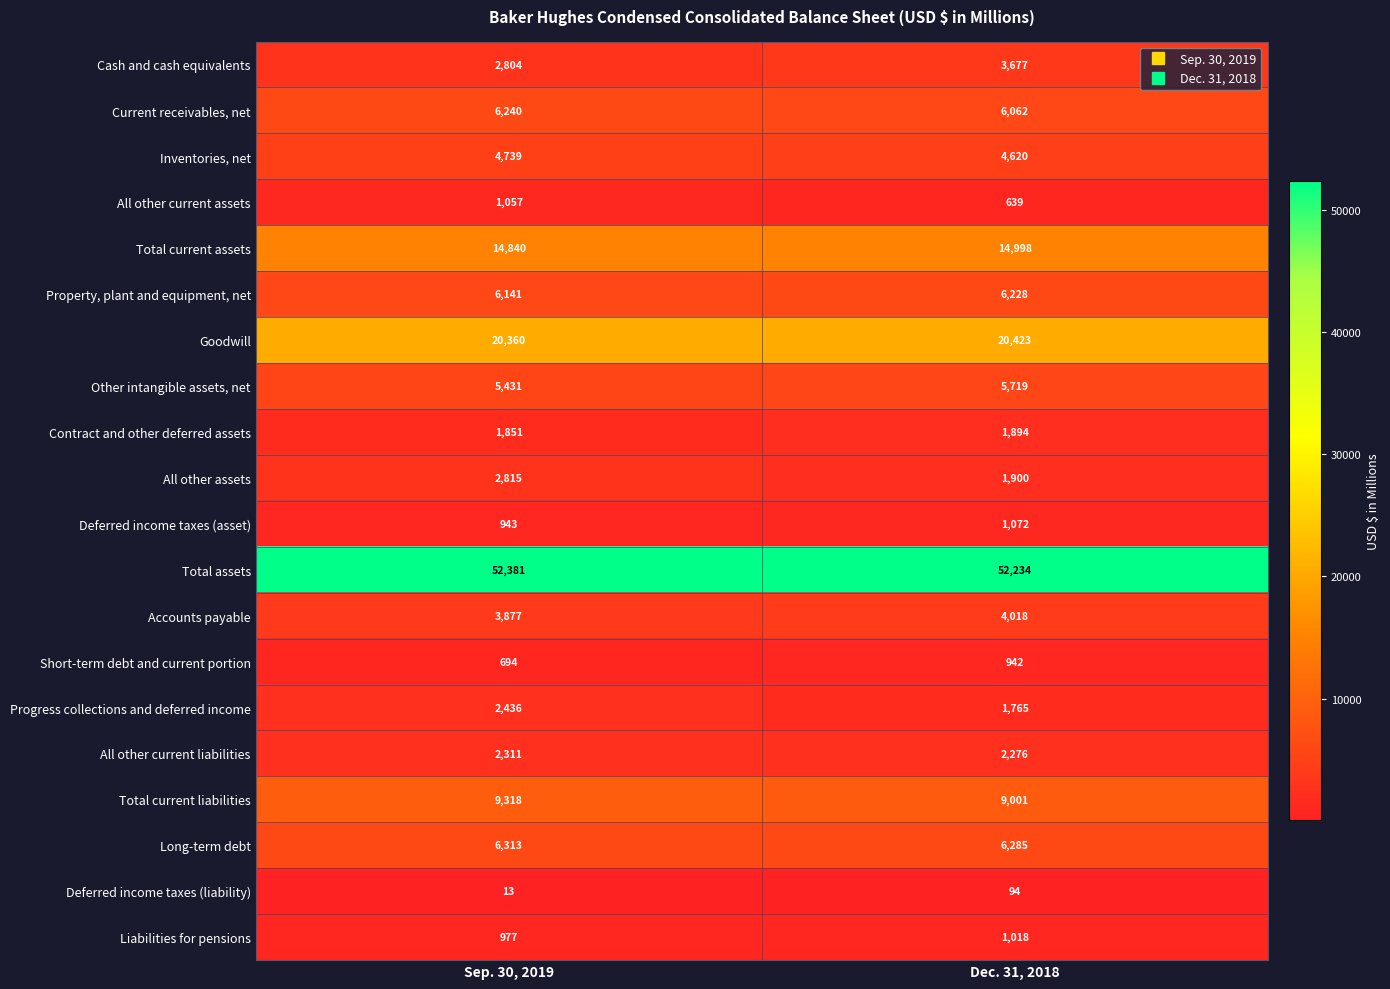

At which label is Total assets closest to 52307?

Dec. 31, 2018